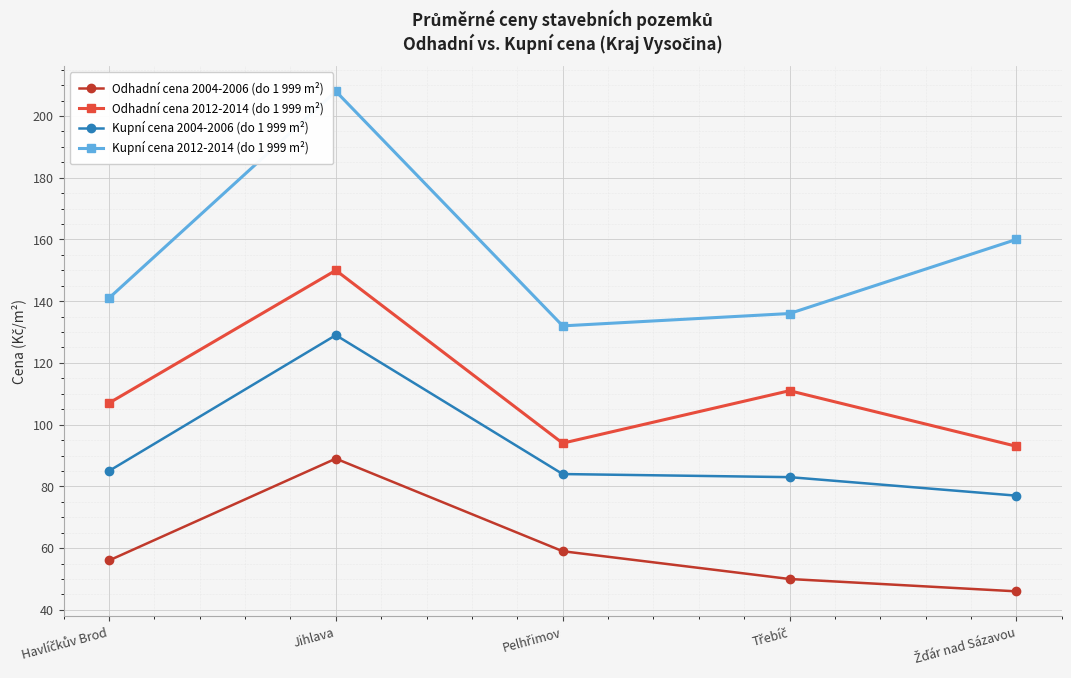

What is the difference between the second highest and second lowest values in the Odhadní cena 2004-2006 (do 1 999 m²) series?

9